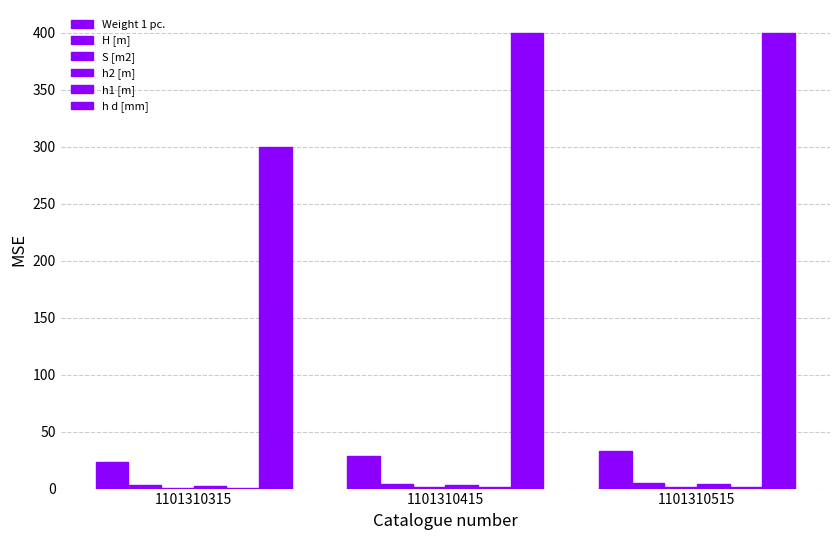

Which category has the highest value in the h2 [m] series?

1101310515